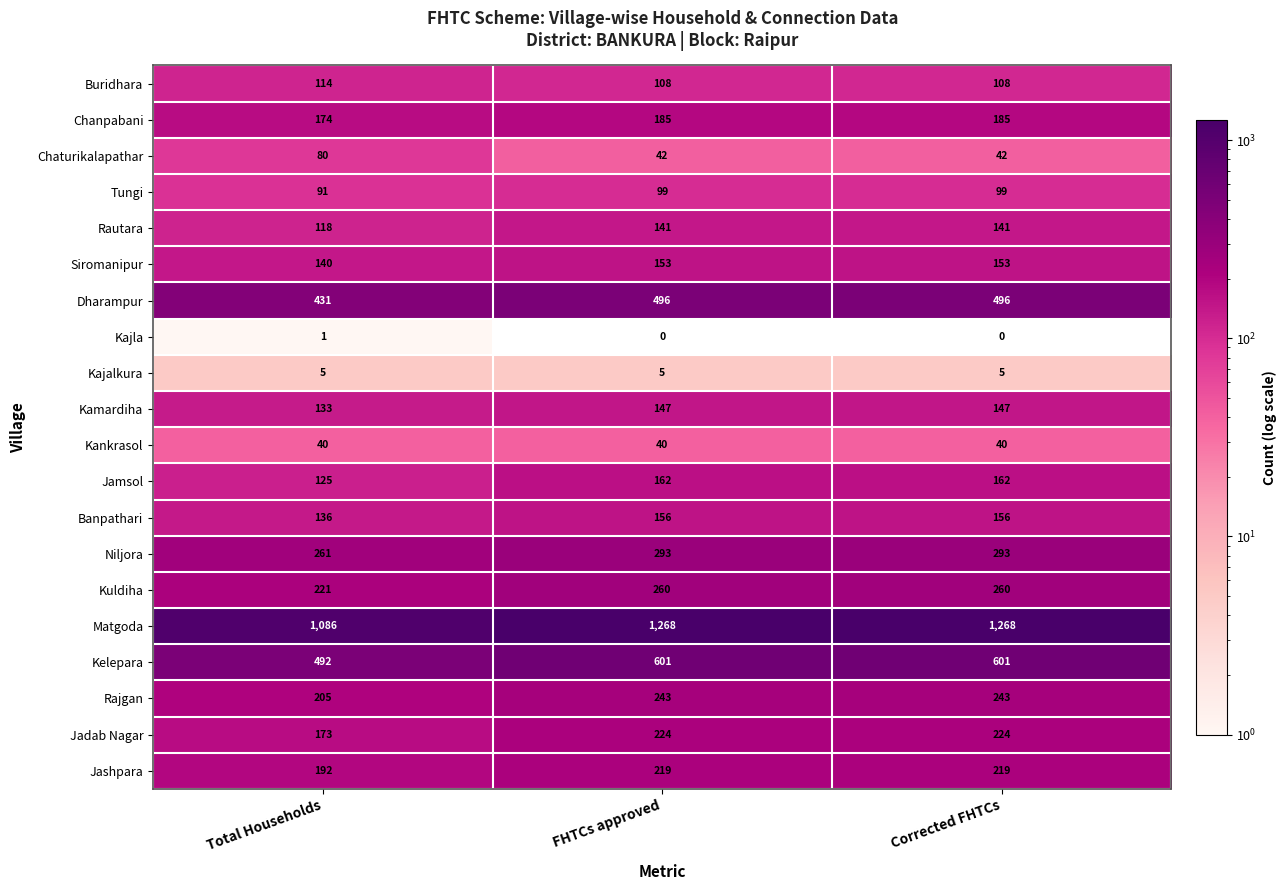

Which series has the largest total across all categories?

Matgoda